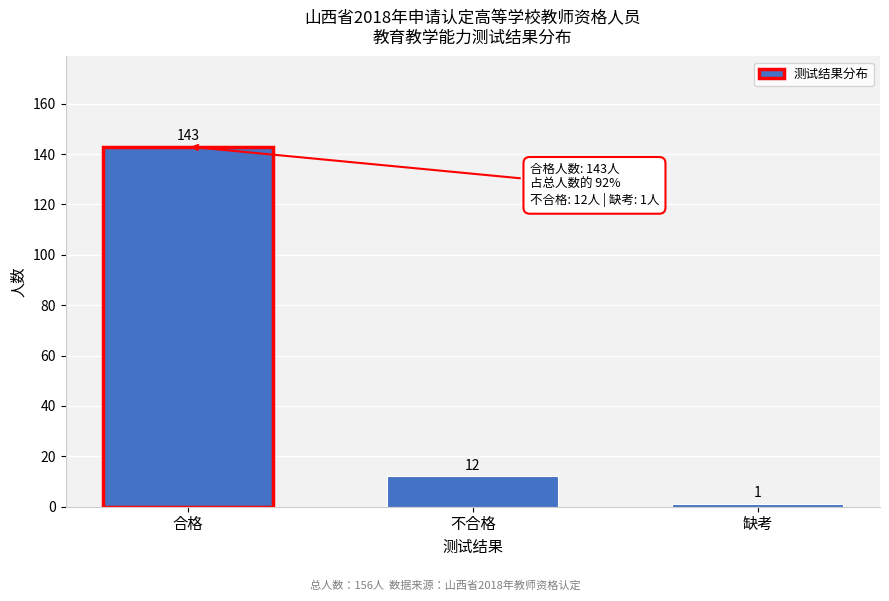

Reading left to right, extract all data points from this chart.

合格=143	不合格=12	缺考=1